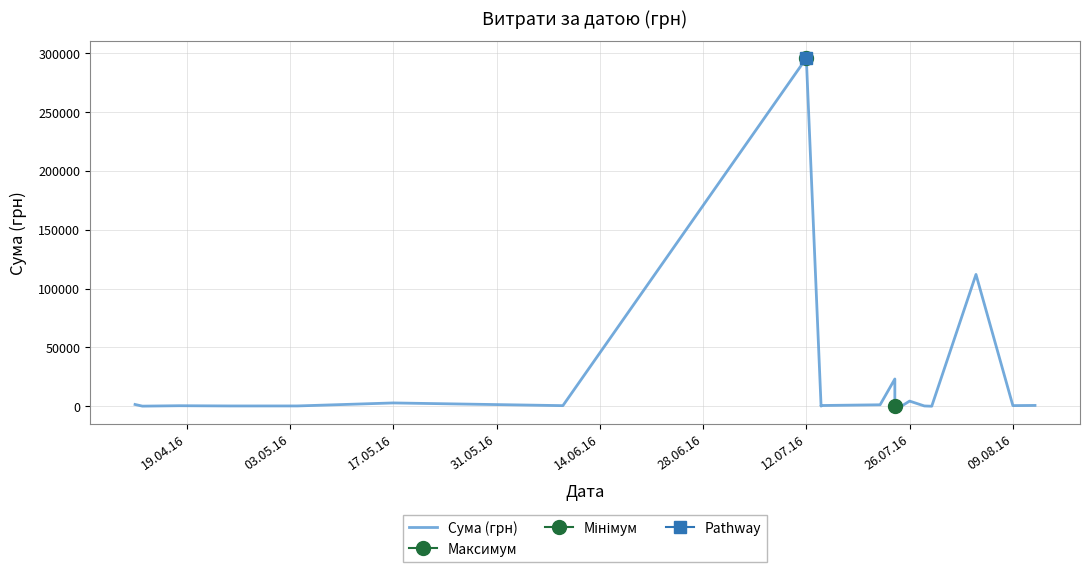

Reading left to right, what are all the values shown in this chart?

1592.4	173.9	527.8	323.2	339.4	2886.0	600.0	295638.6	200.8	708.4	1321.3	23228.0	11.2	574.6	4460.0	331.6	97.8	111990.4	633.1	775.0